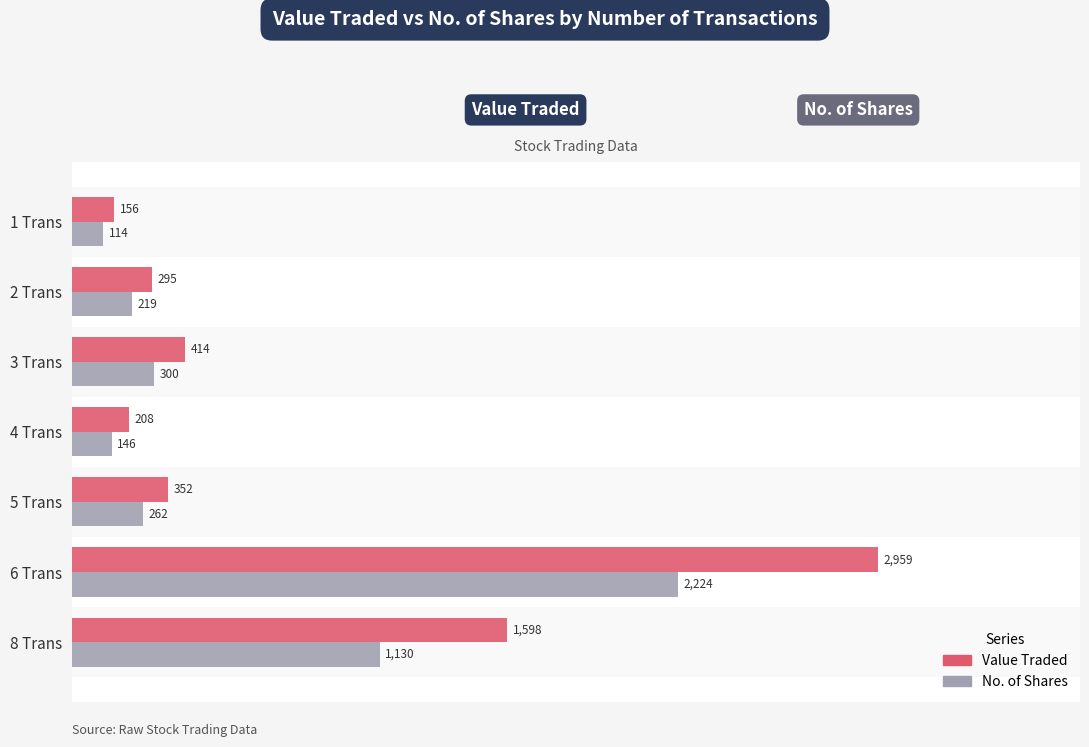

Which series has the largest range (max minus min)?

Value Traded